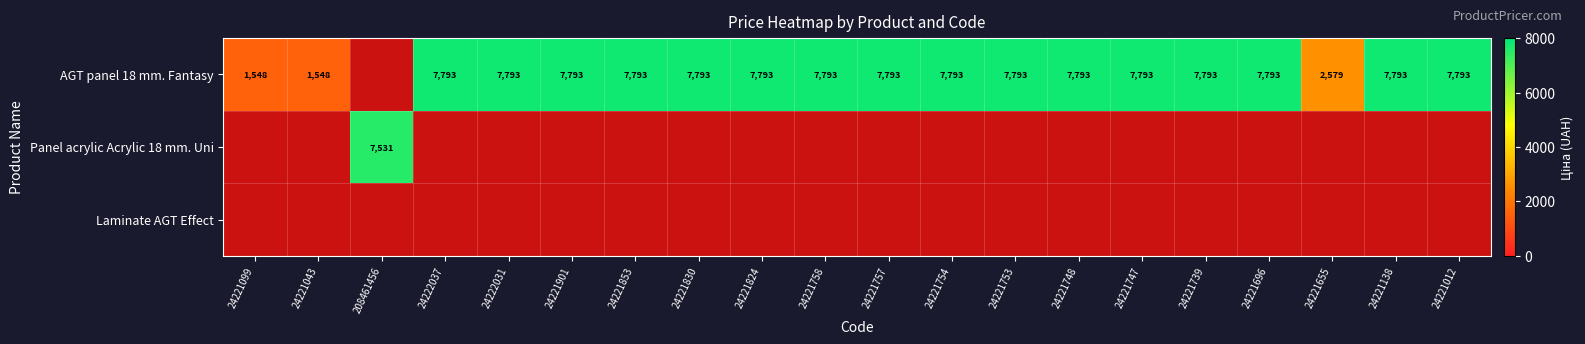

True or false: AGT panel 18 mm. Fantasy has a value of 7793 at 24221757.

True